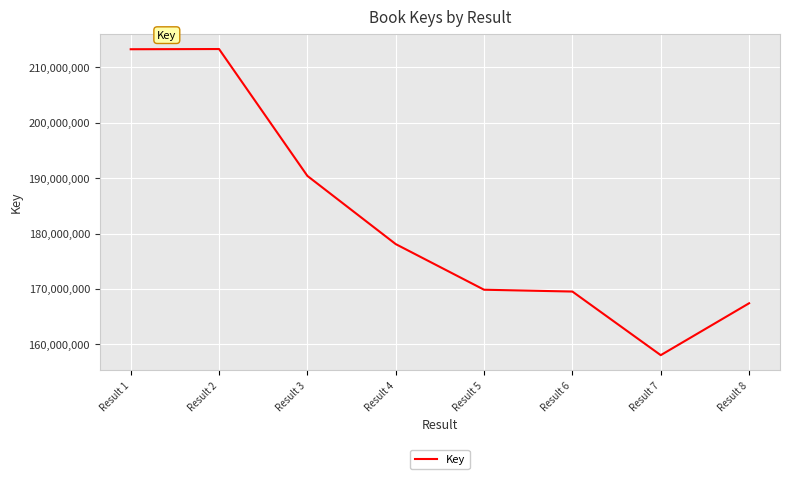

True or false: there are more than 2 points higher than both neighbors.

False